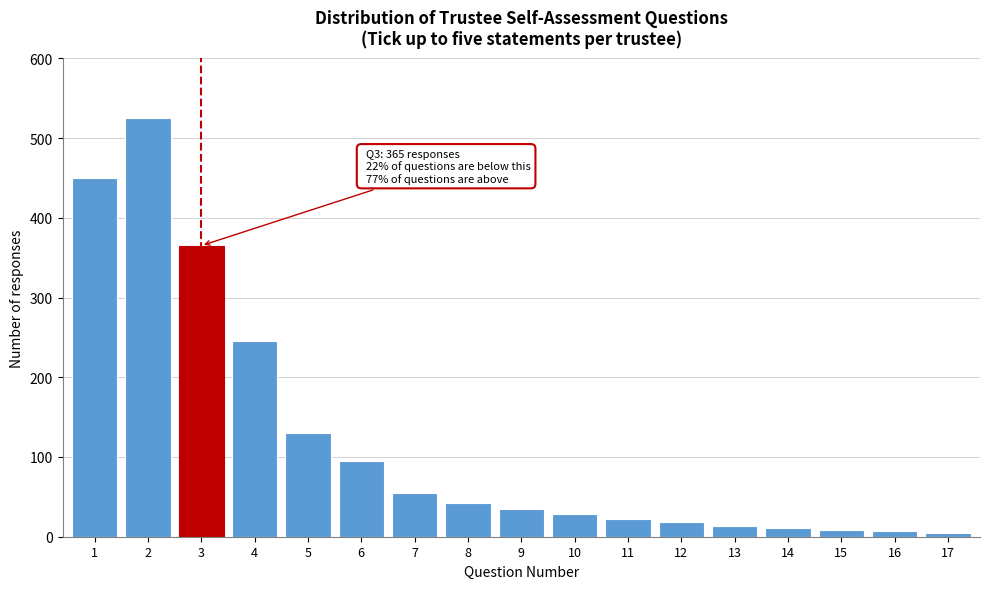

What is the difference between the maximum and minimum values?

520